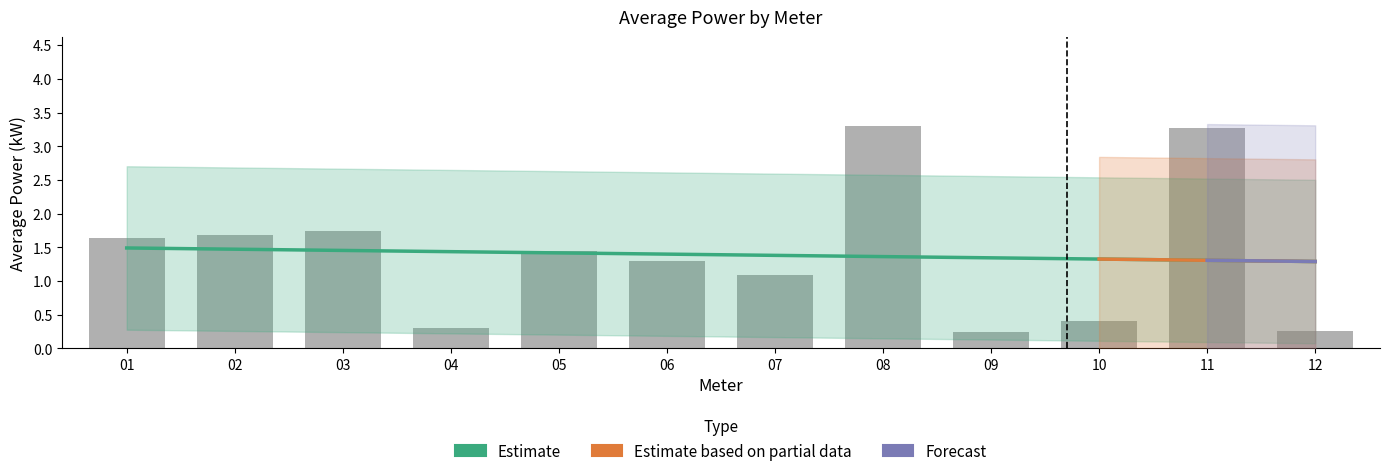

What is the value of the 9th bar from the left?

0.2